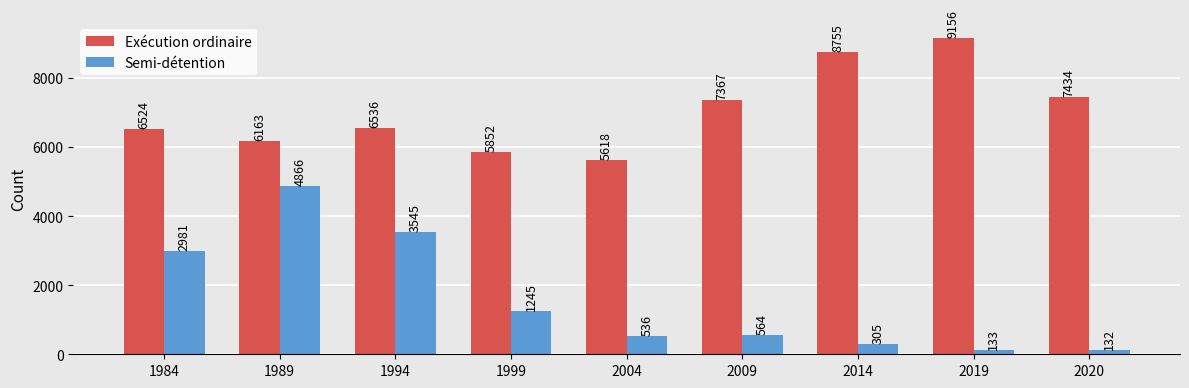

The value of Exécution ordinaire at 1994 is 6536. True or false?

True